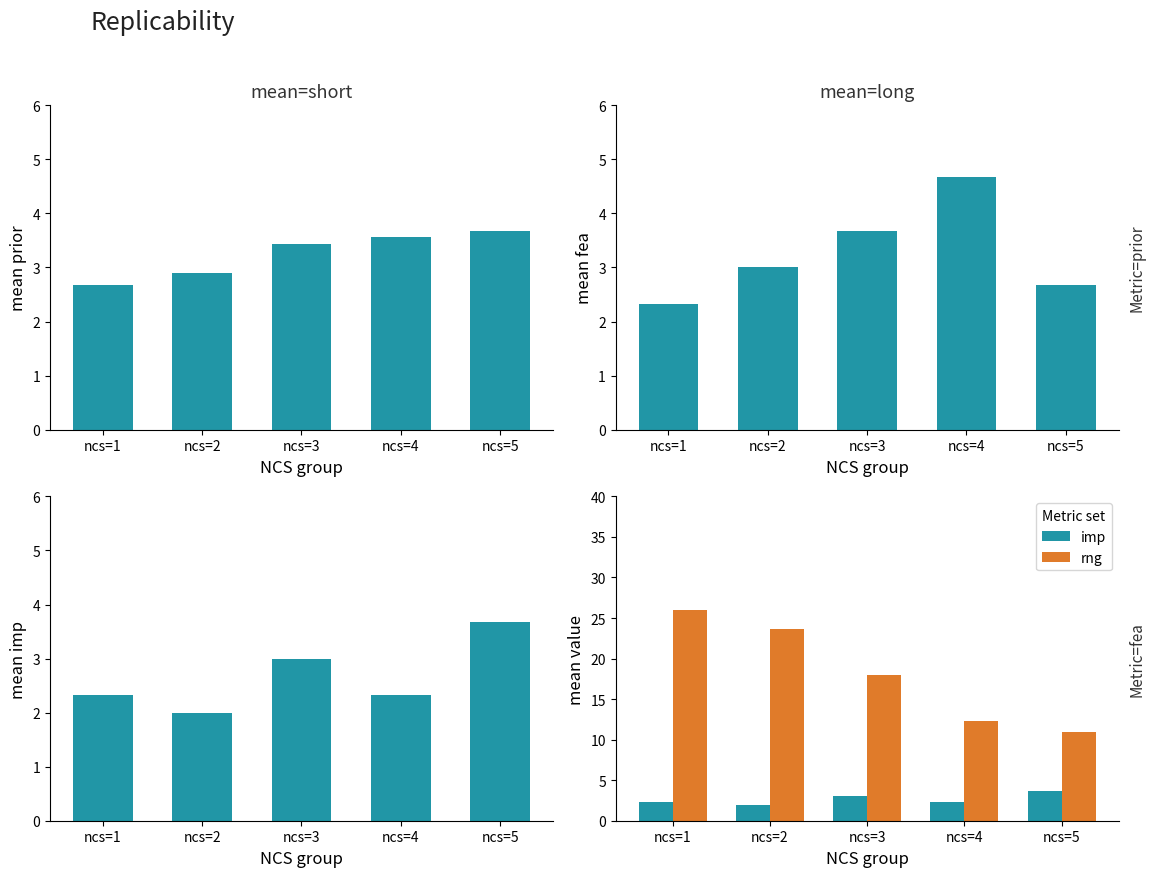

Rank the categories by prior value from highest to lowest.

ncs=5, ncs=4, ncs=3, ncs=2, ncs=1